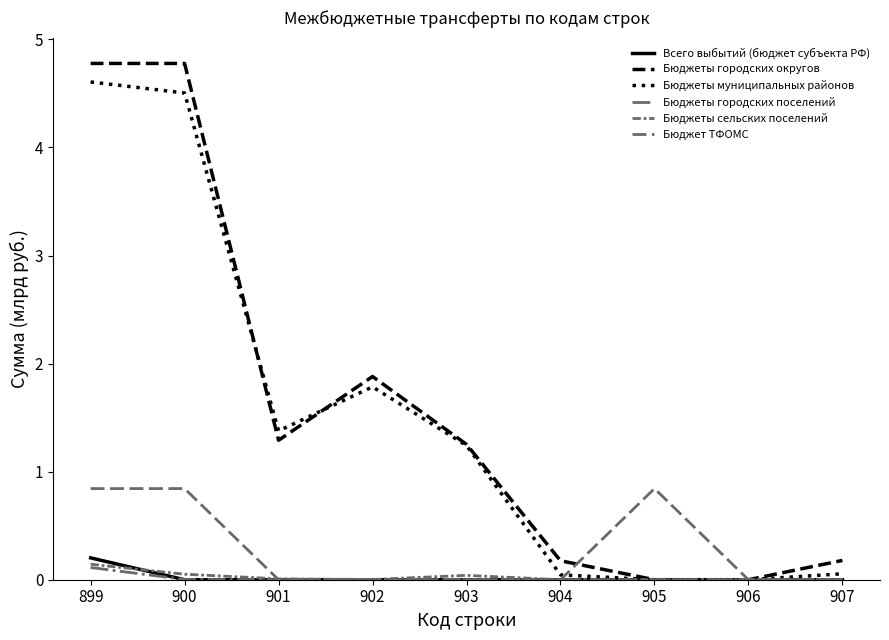

Is this an area chart (filled region under the line)?

No